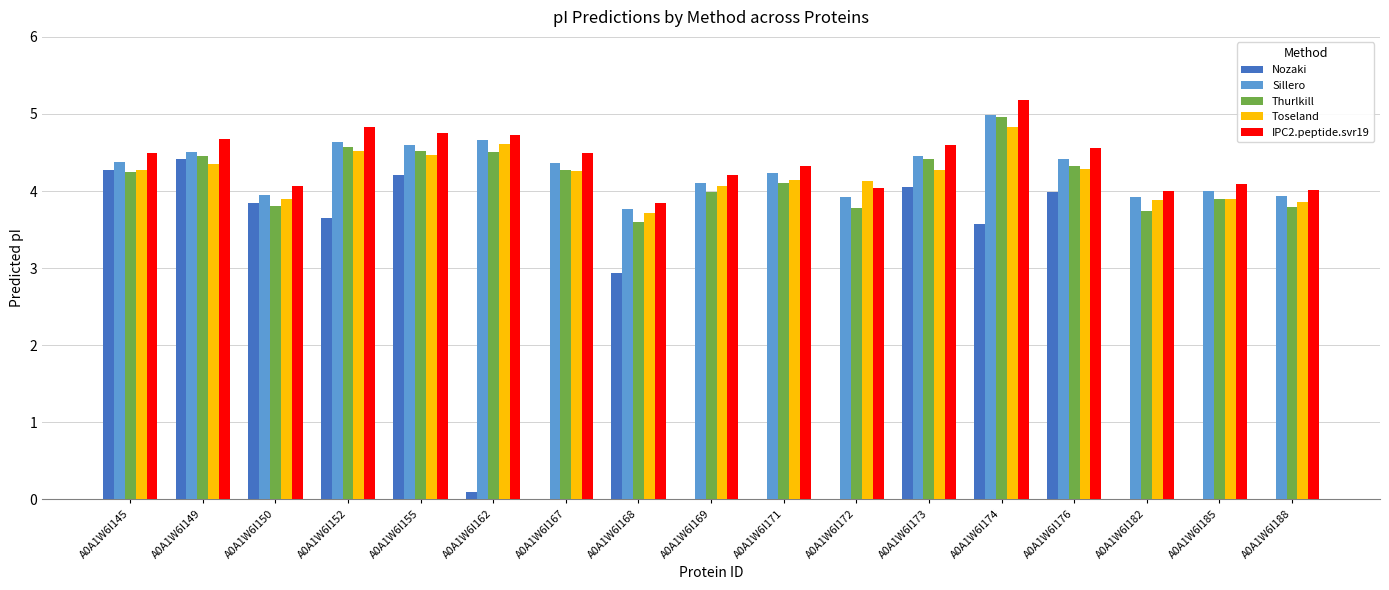

How many series are shown in this chart?

5